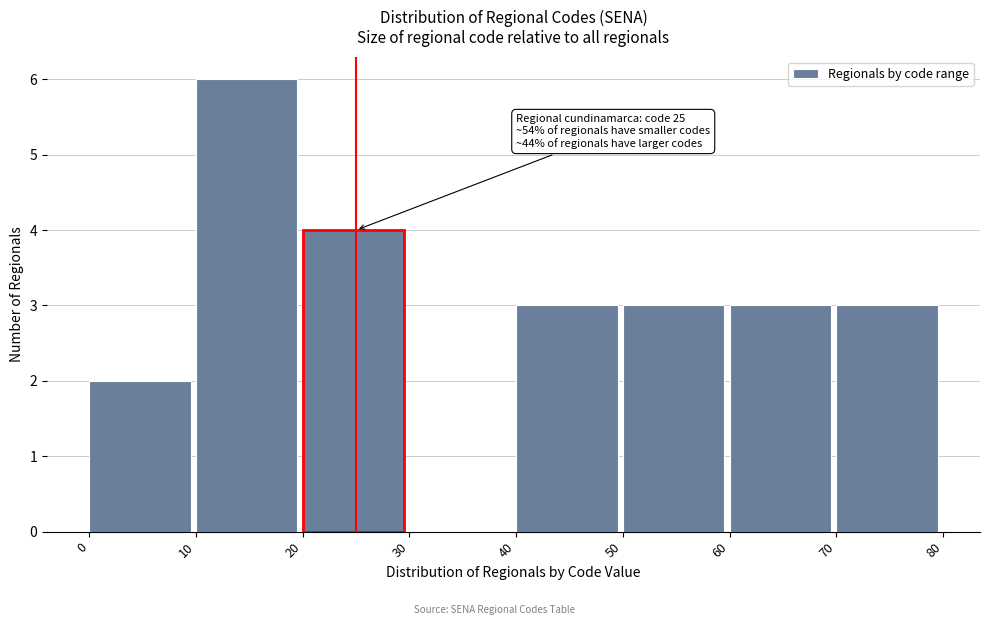

Which range on the x-axis has the tallest bar?

10 to 20